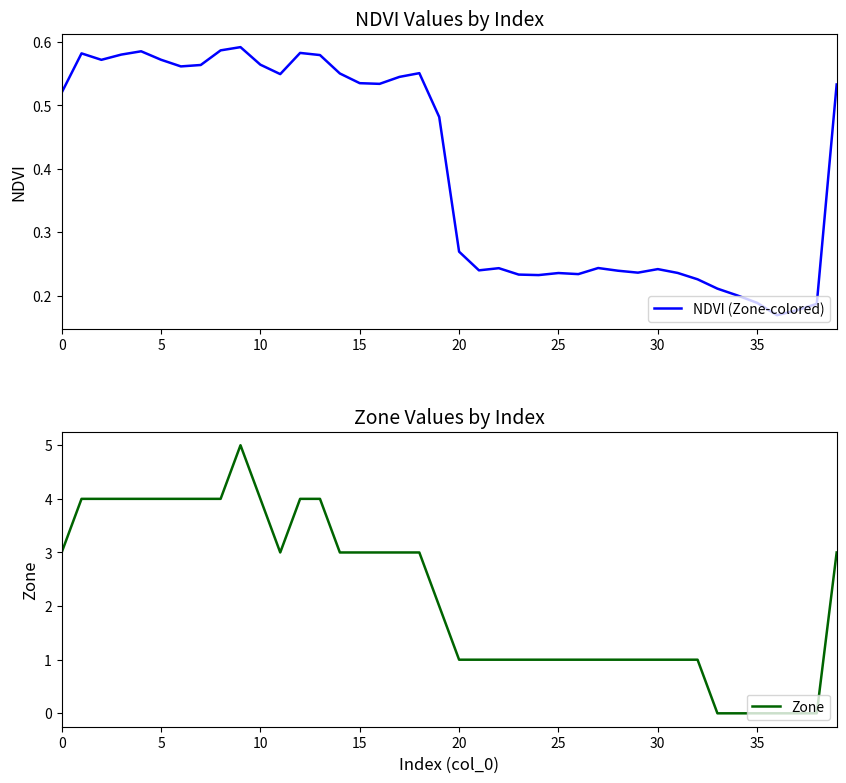

Is it true that NDVI (Zone-colored) equals 1.0 at 5?

False